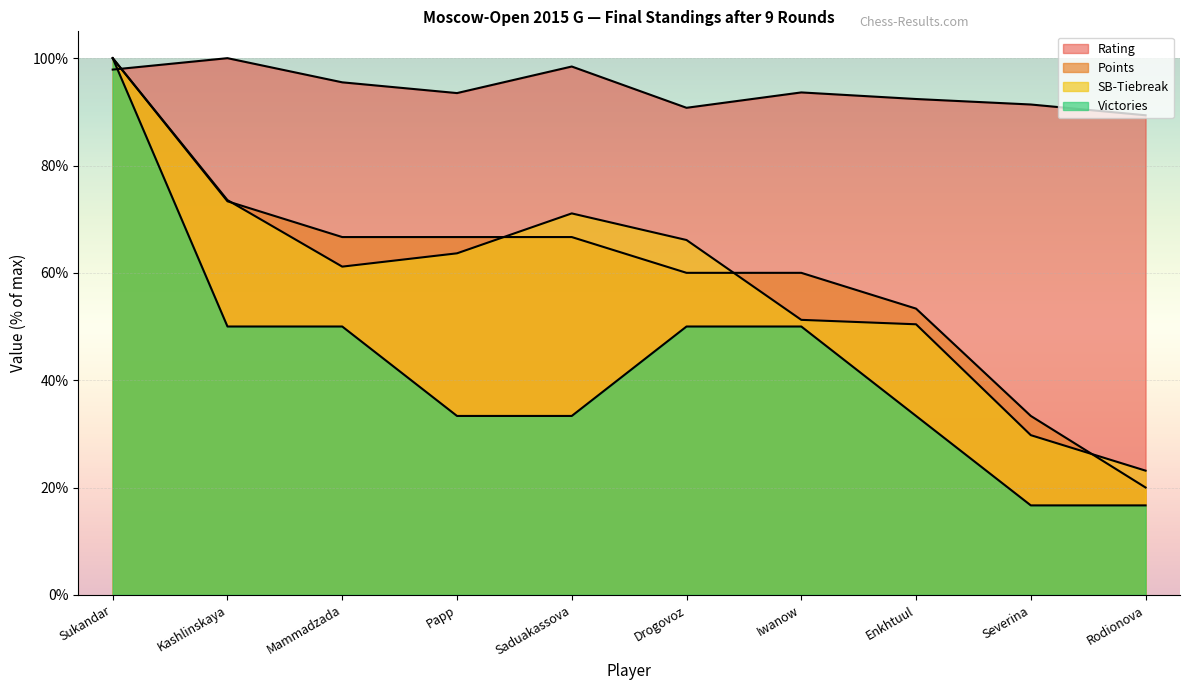

True or false: SB-Tiebreak and Points intersect in this chart.

True